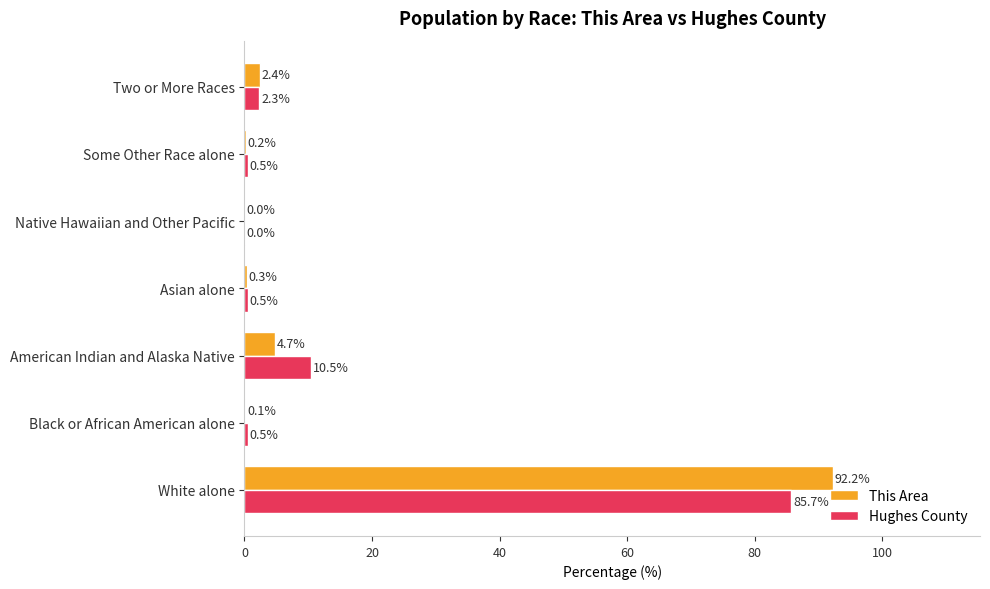

The This Area series shows 43.1 at Native Hawaiian and Other Pacific. True or false?

False